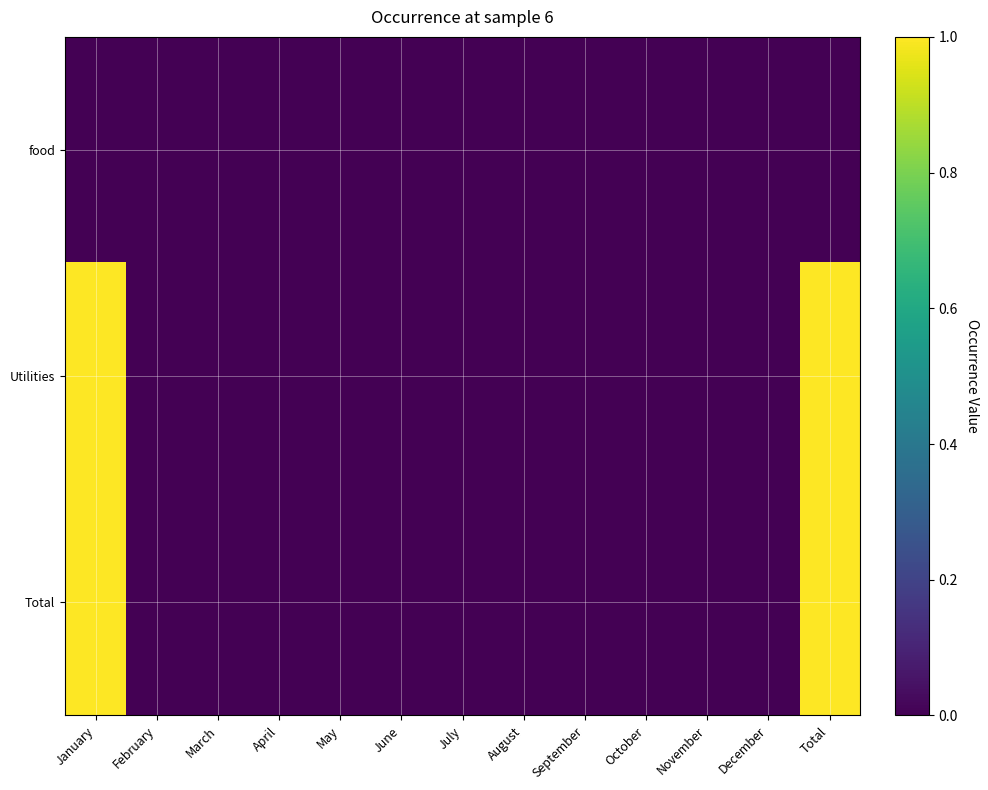

Which series has the largest range (max minus min)?

Utilities